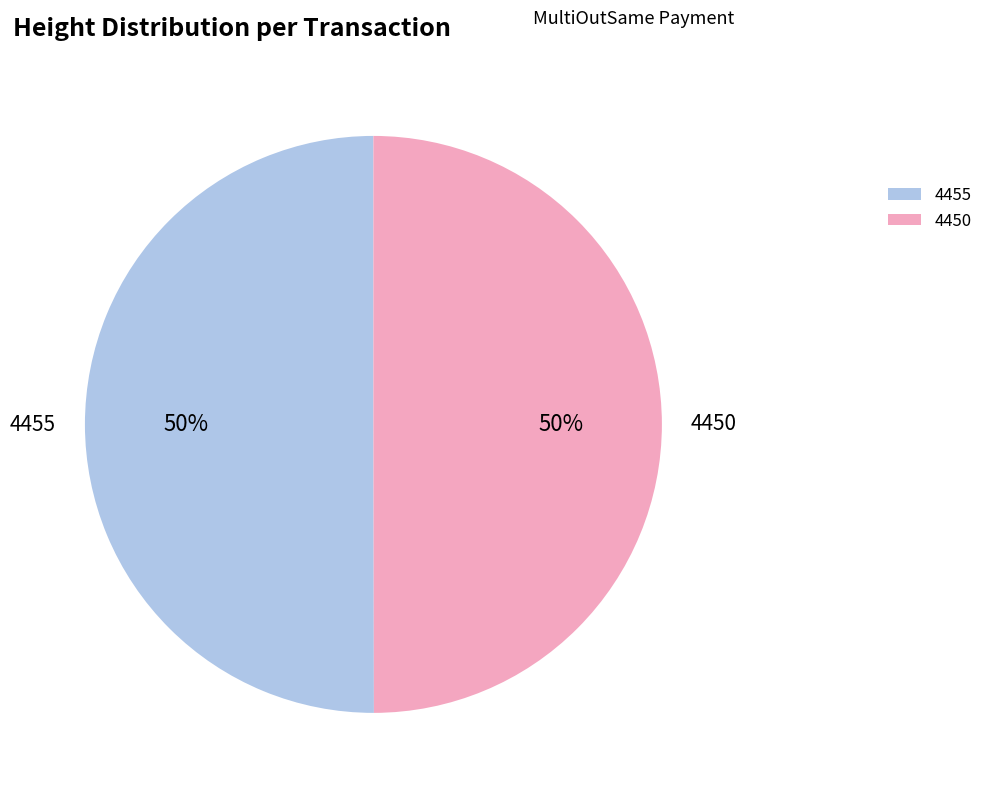

The 4455 slice represents 38% of the pie. True or false?

False